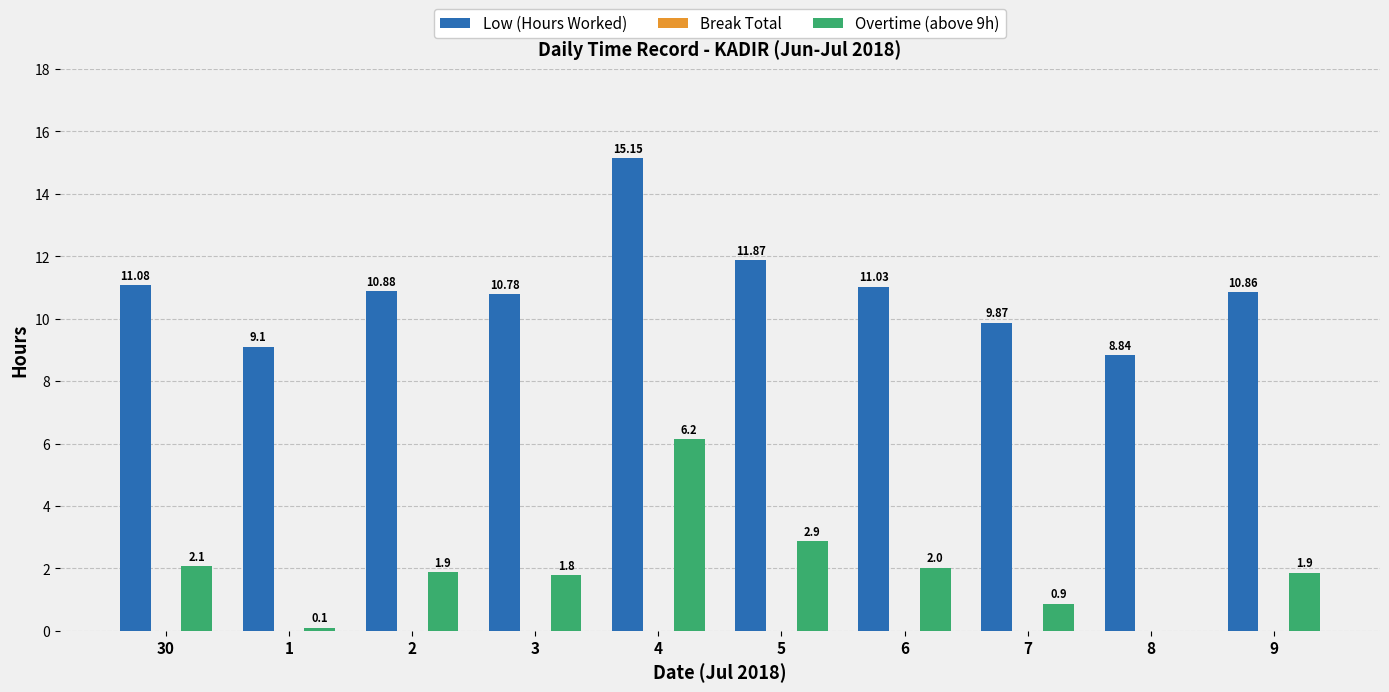

Which series has the largest total across all categories?

Low (Hours Worked)